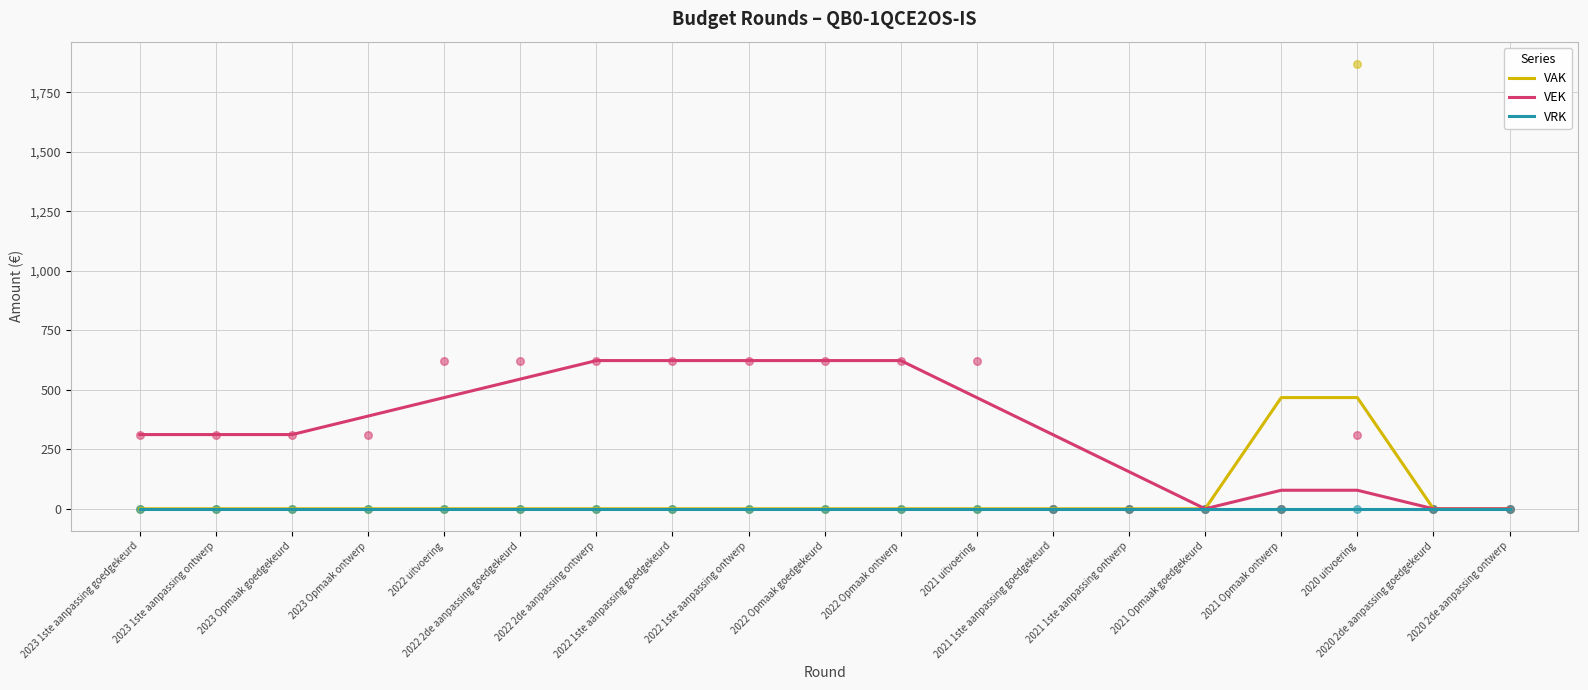

Which series has the largest total across all categories?

VEK